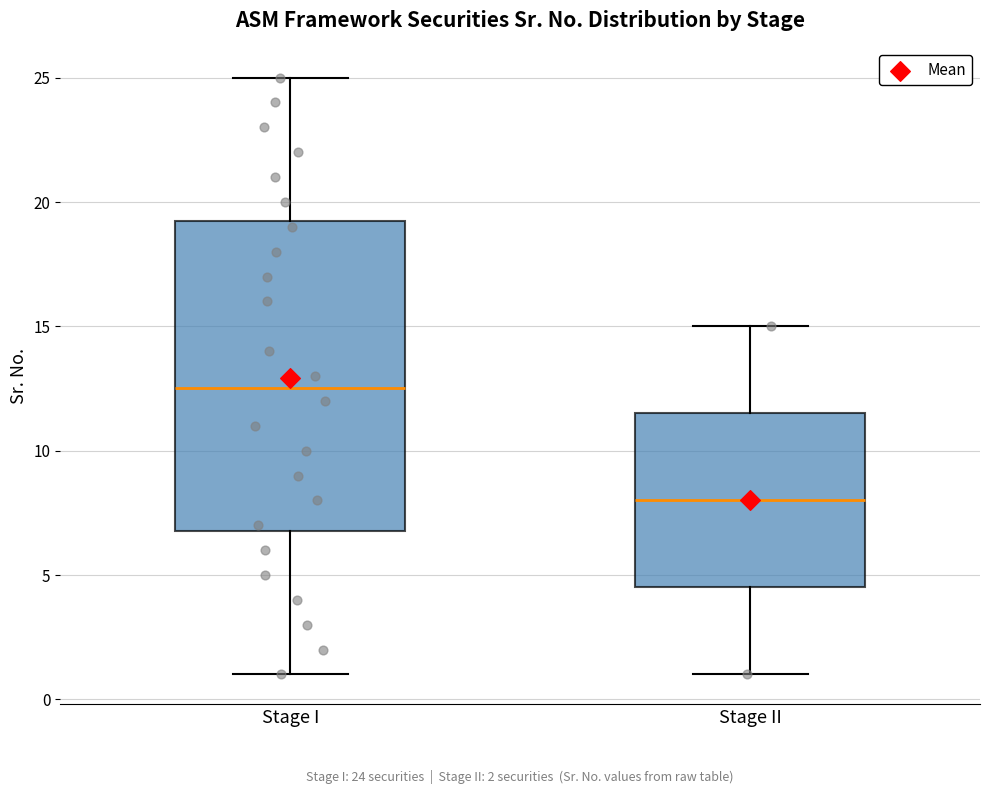

Comparing the boxes themselves (not the whiskers), which one is the tallest?

Stage I